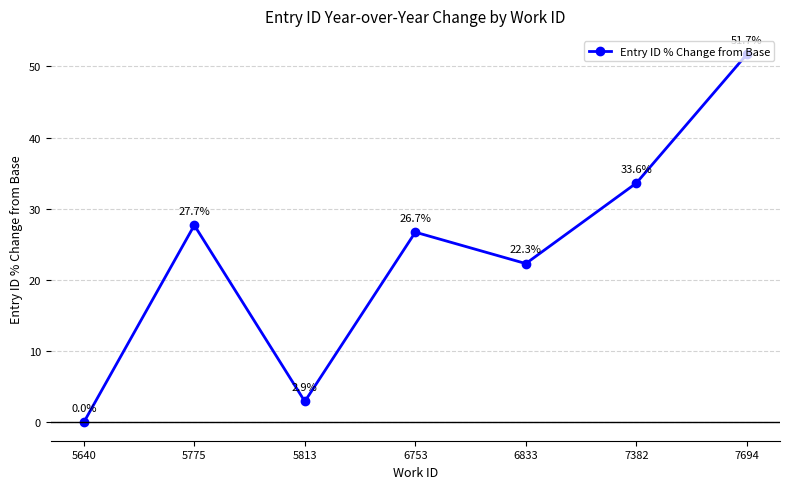

Is this an area chart (filled region under the line)?

No